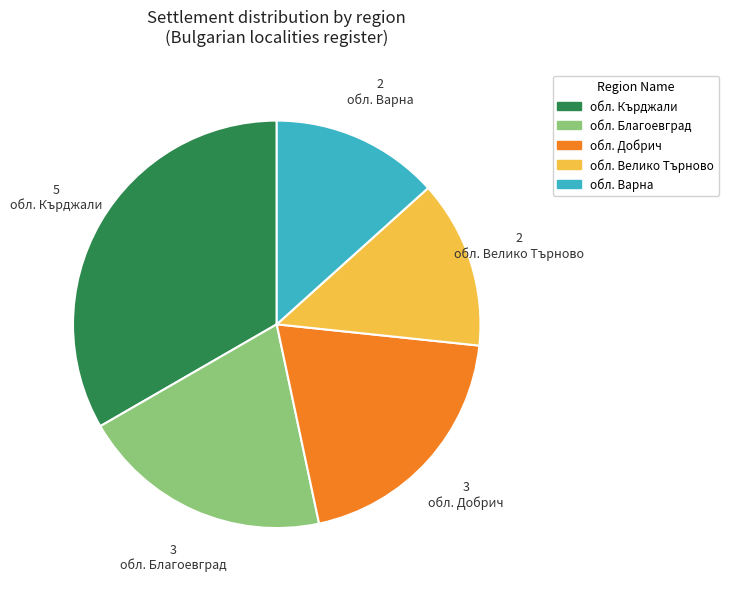

Is there any slice that represents more than half of the pie?

No